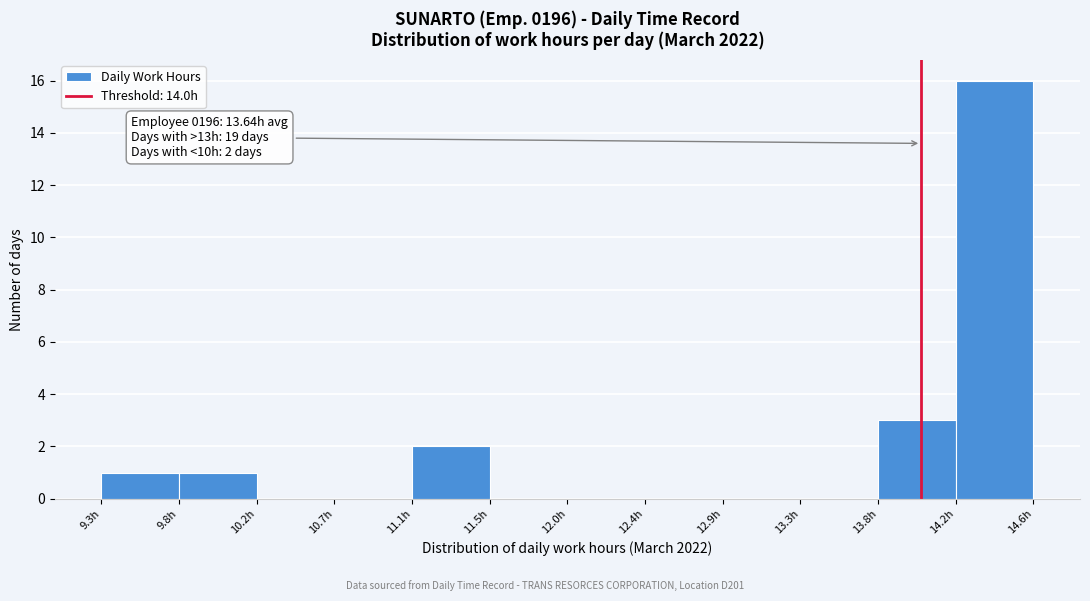

Which range on the x-axis has the tallest bar?

14.20 to 14.65